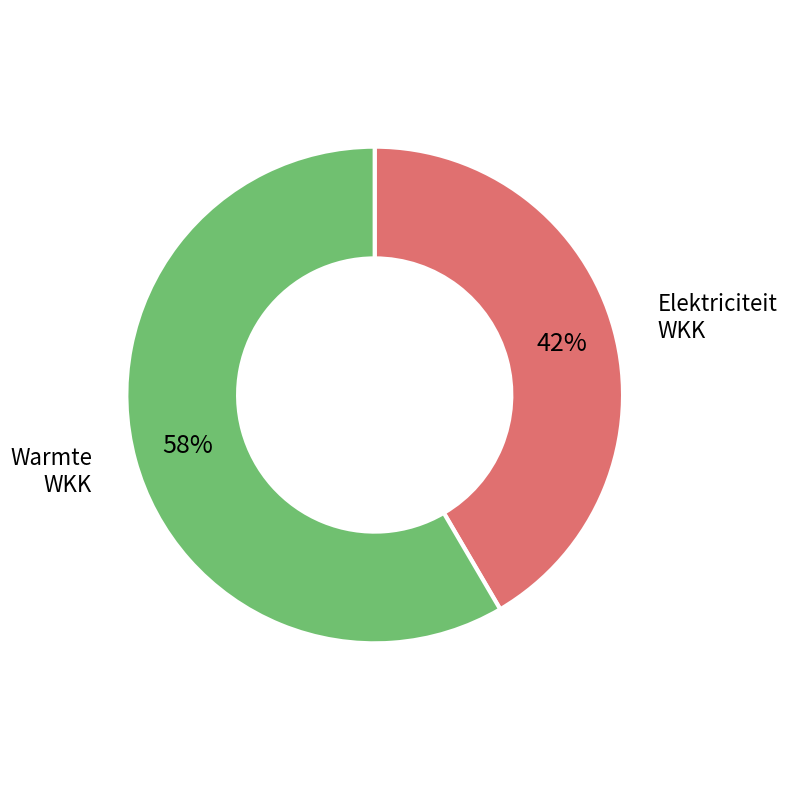

To the nearest percent, what is the average slice percentage?

50%